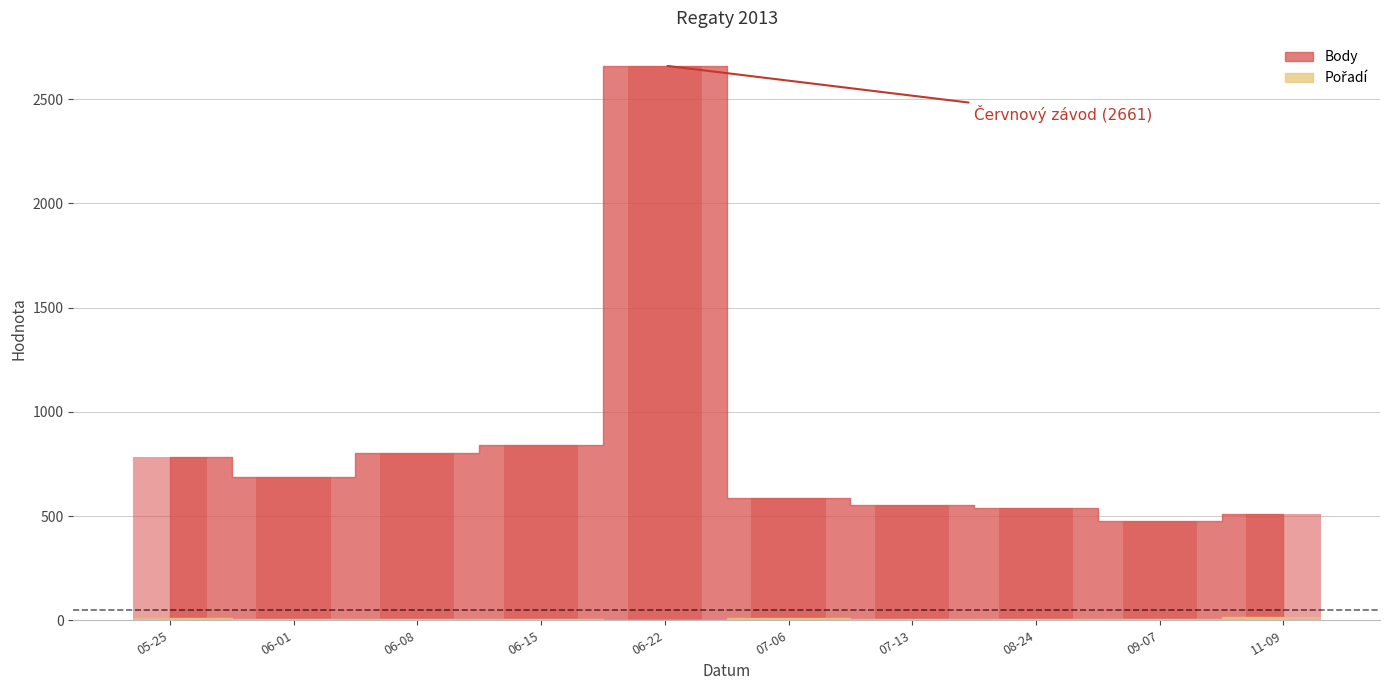

Which series has the largest range (max minus min)?

Body